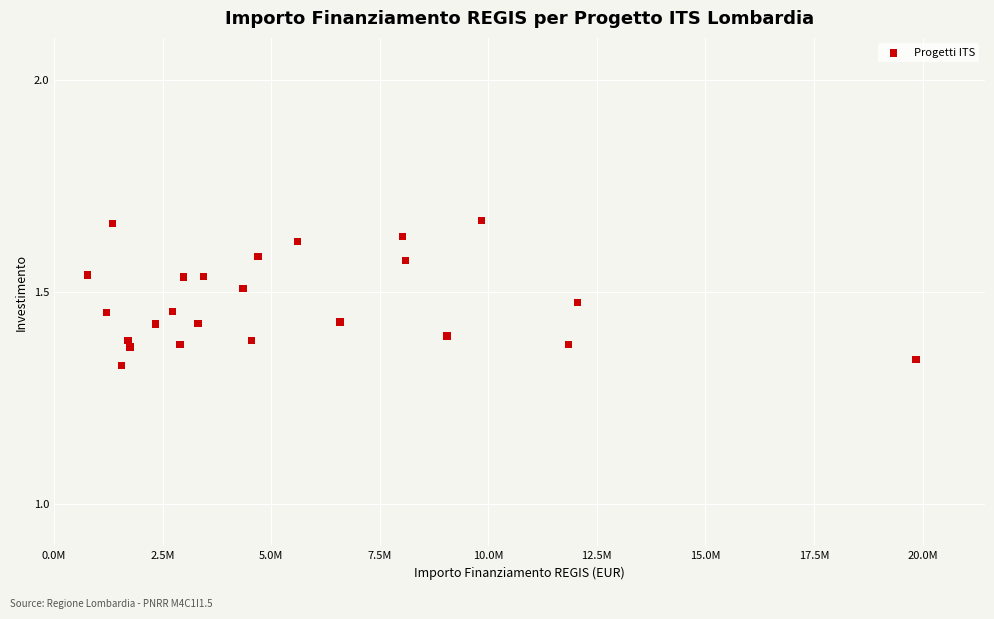

What is the range of Y values (max minus min)?

0.3